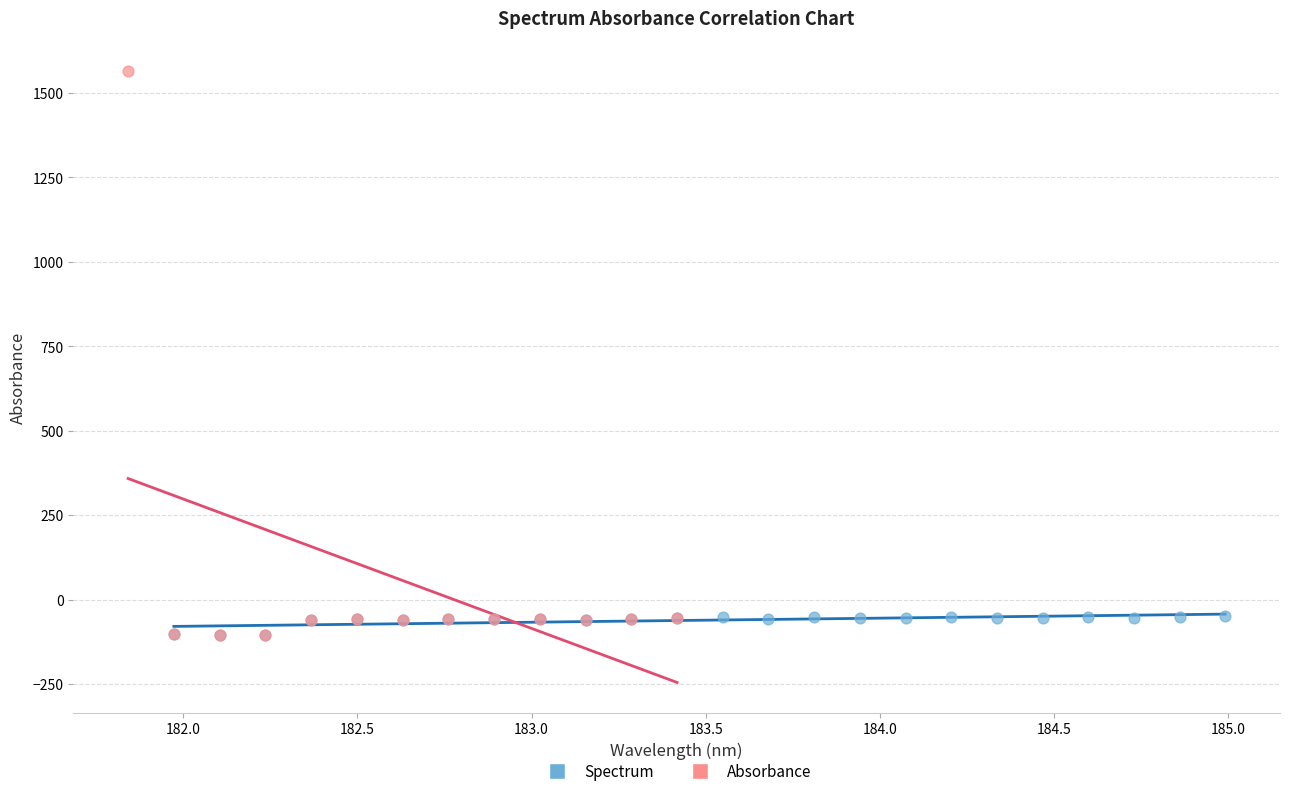

Which series contains the highest Y value?

Absorbance